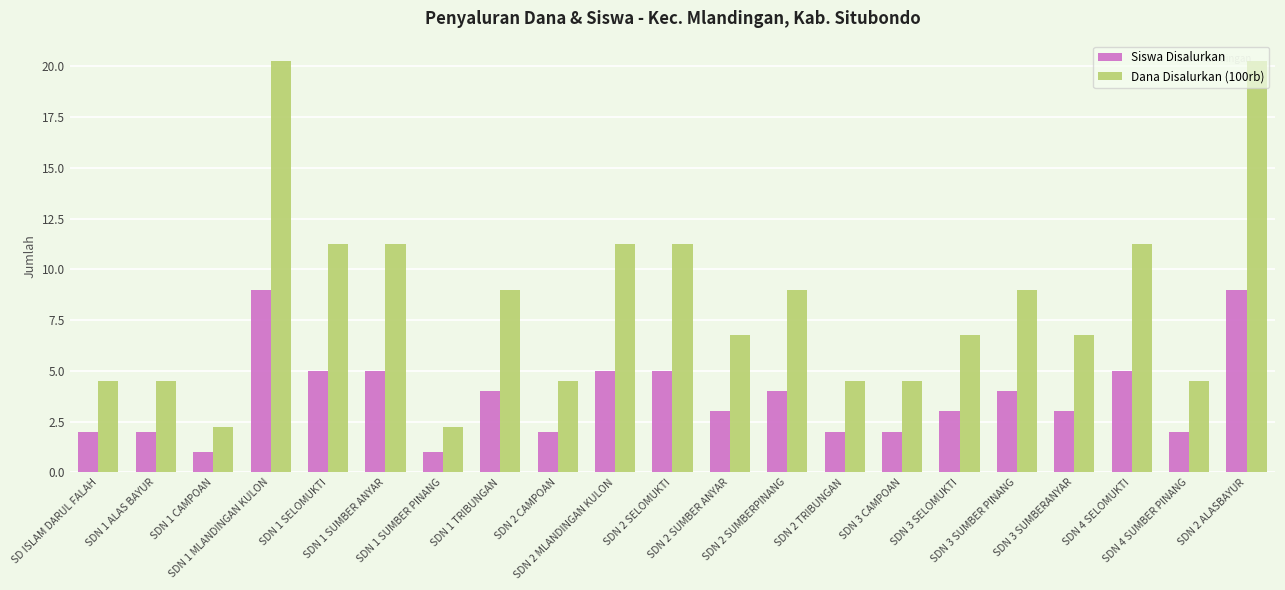

What is the value of the Siswa Disalurkan bar at the 1st from the left?

2.0